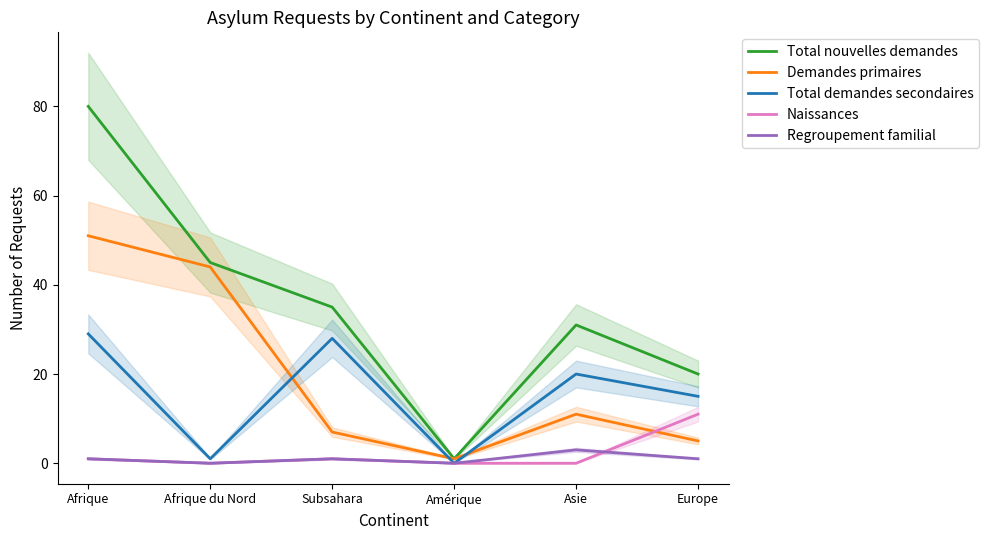

What position from the left is Subsahara?

3